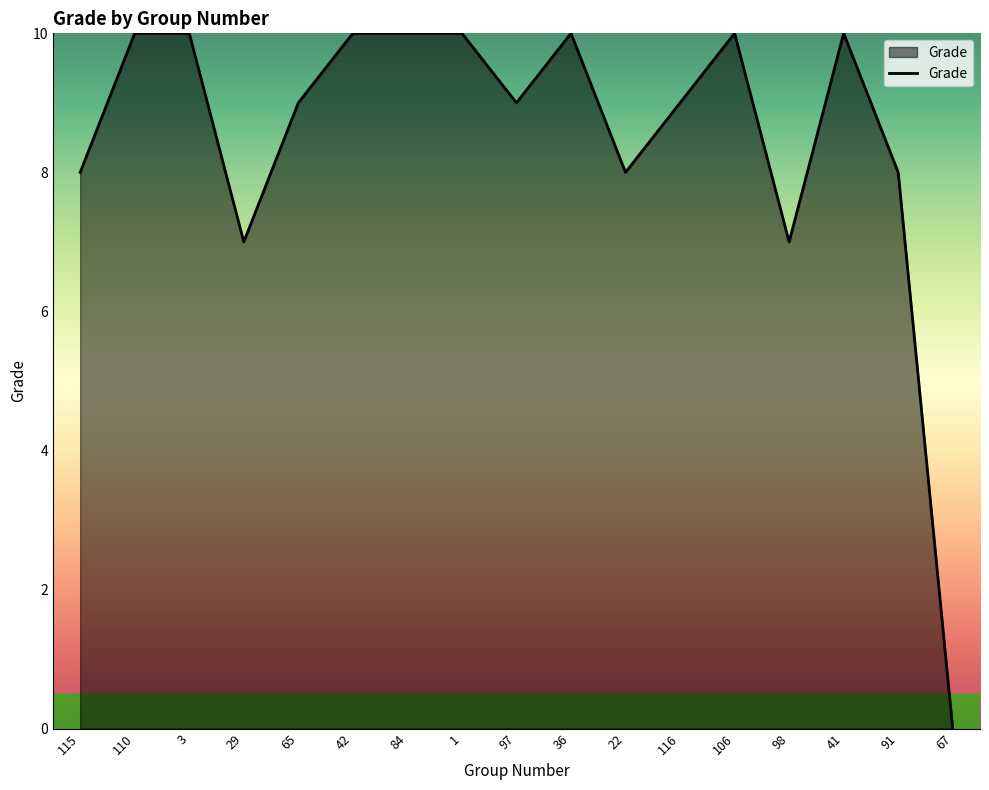

How many distinct data groups are displayed?

1